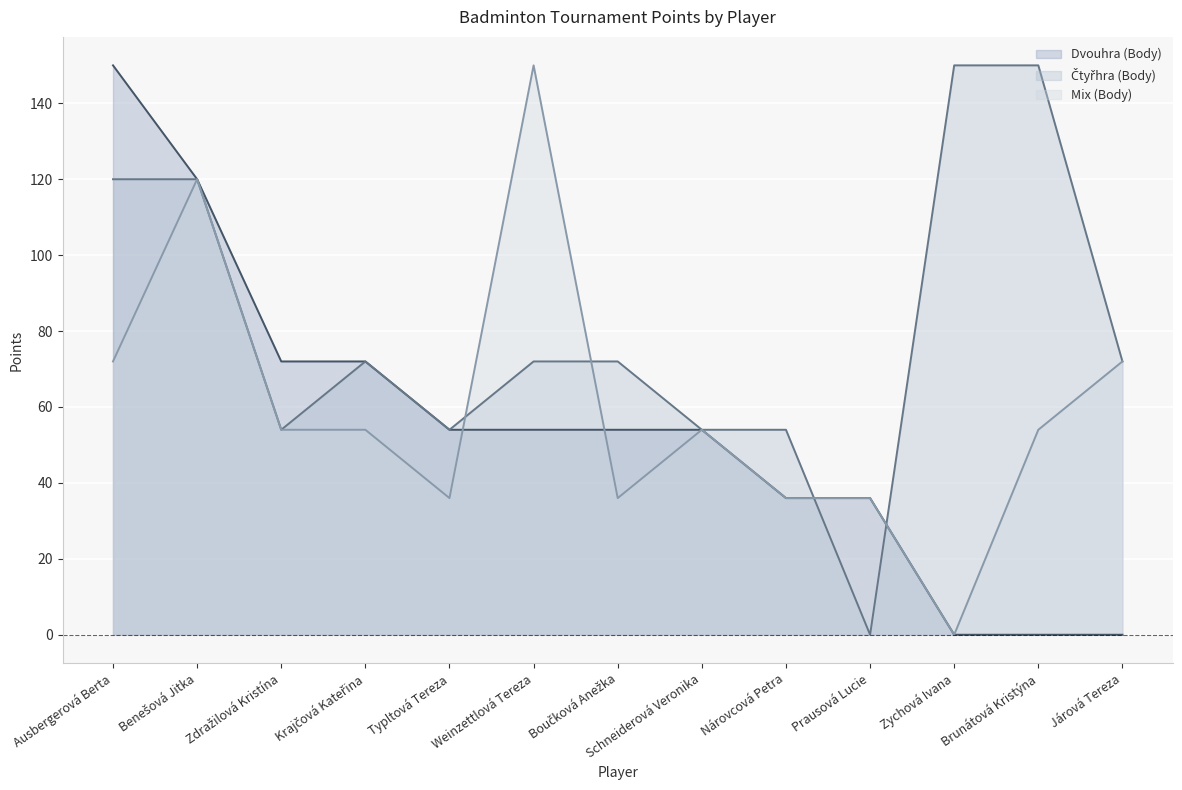

At which label does Dvouhra (Body) first exceed 54?

Ausbergerová Berta